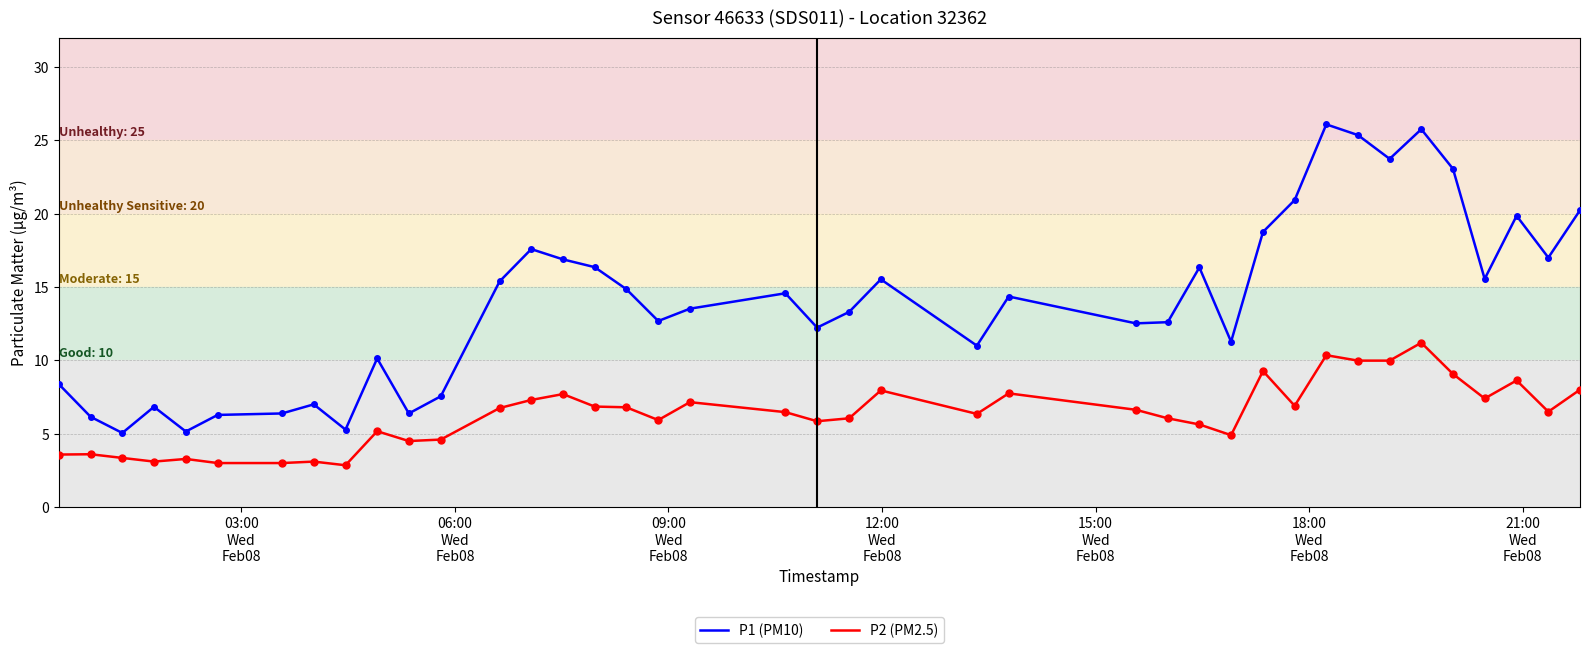

Which series has the largest total across all categories?

P1 (PM10)